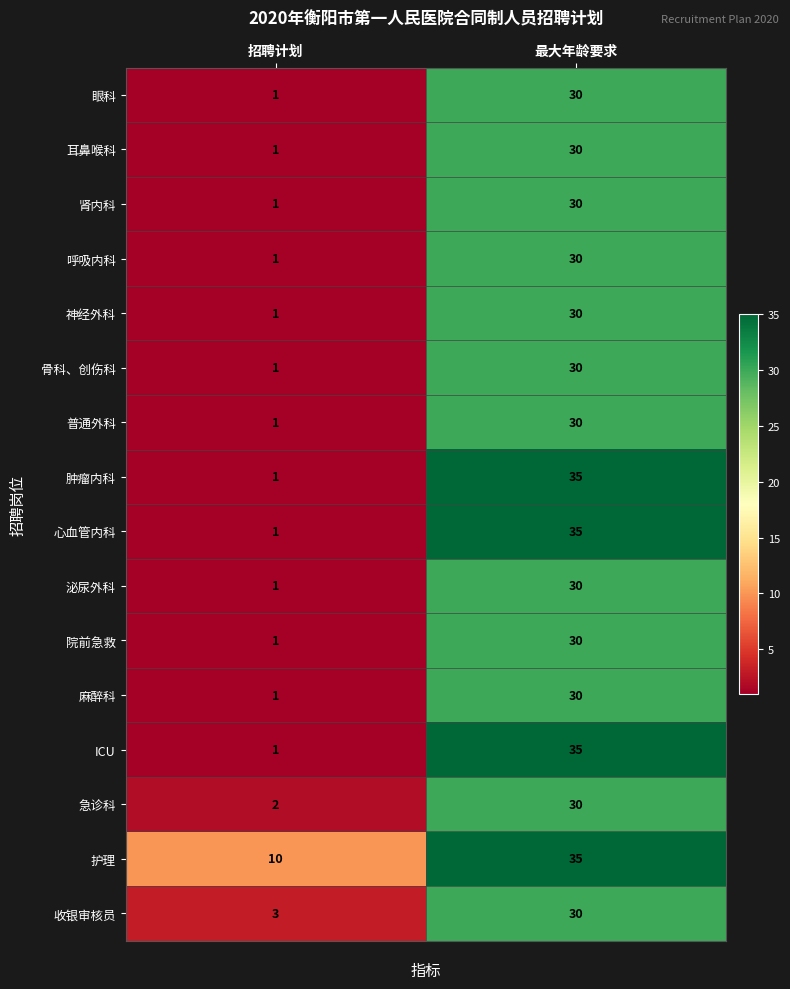

What is the sum of all 神经外科 values?

31